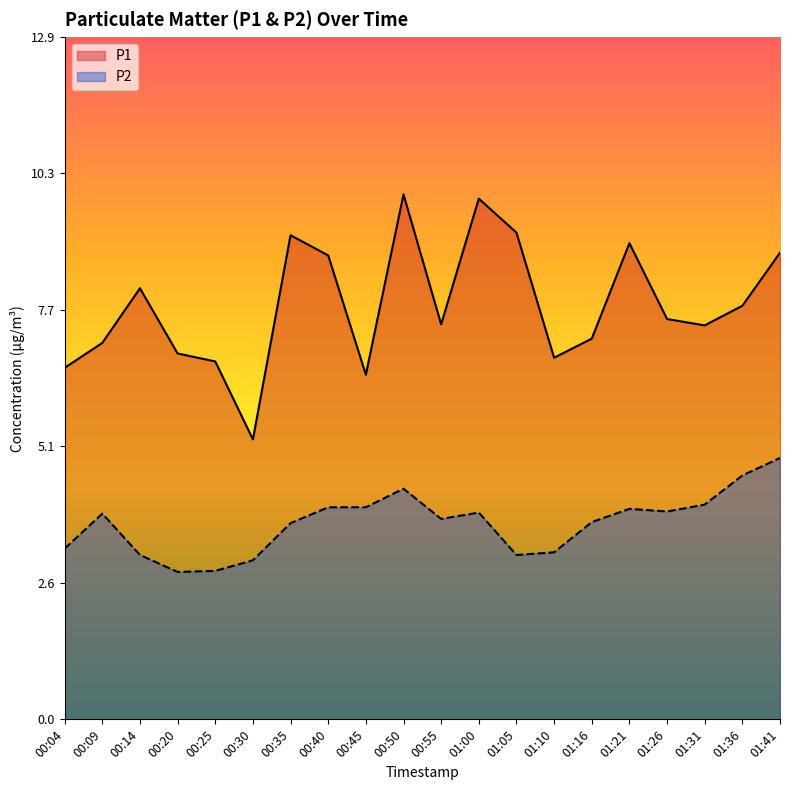

At 01:16, list the series in order from largest to smallest.

P1, P2